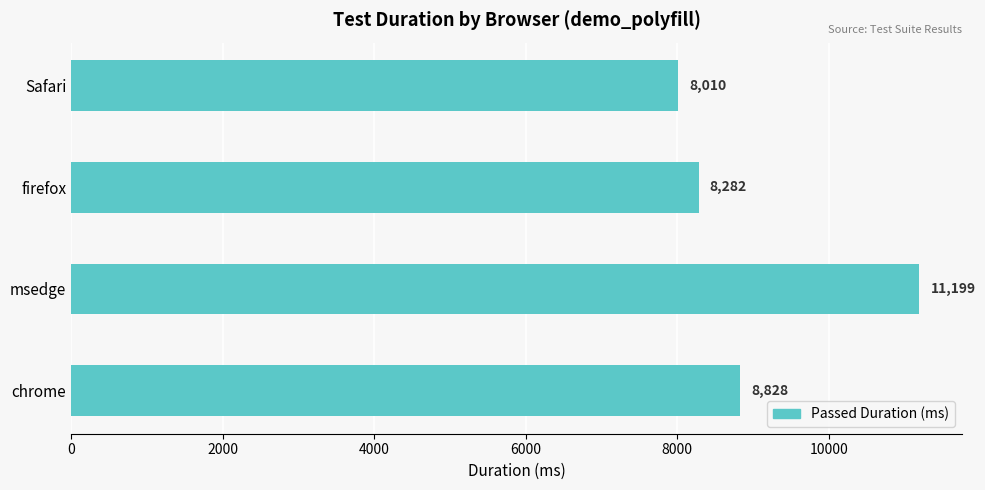

What is the difference between the maximum and minimum values?

3189